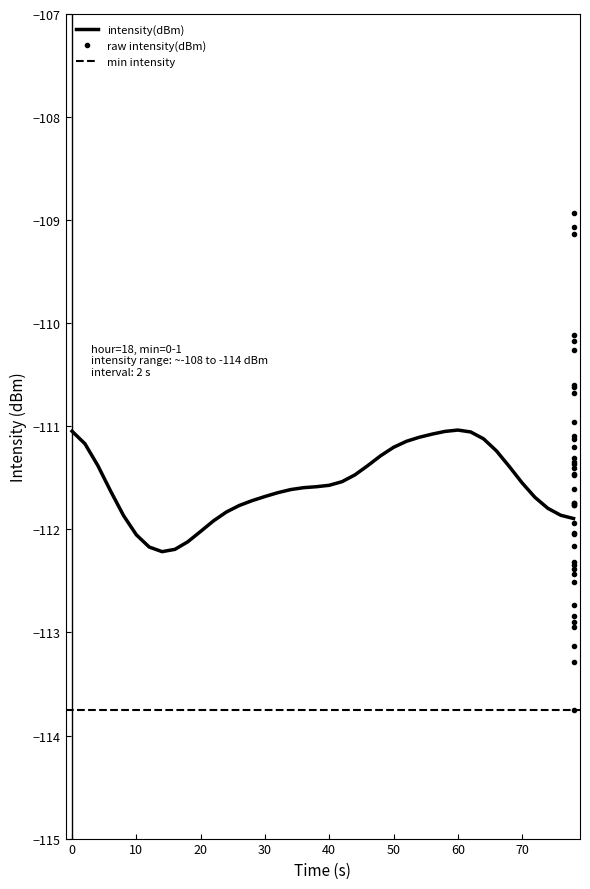

What is the average value?

-111.6